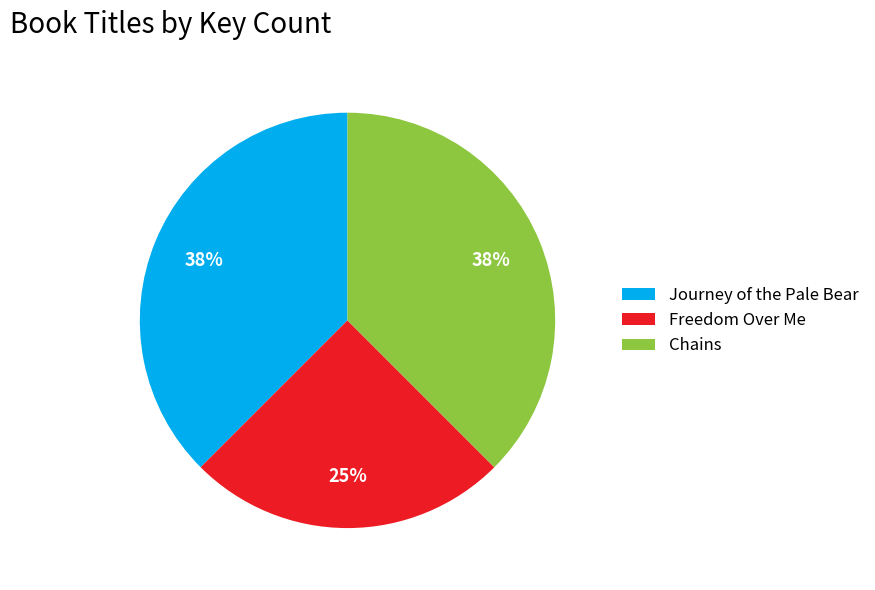

Between Journey of the Pale Bear and Freedom Over Me, which is larger?

Journey of the Pale Bear